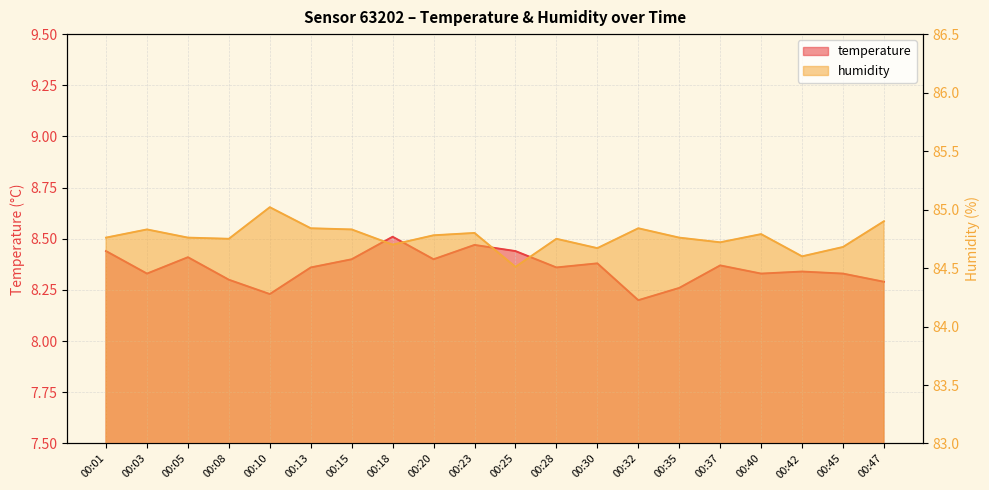

Which has a higher value, 00:03 or 00:37?

00:37